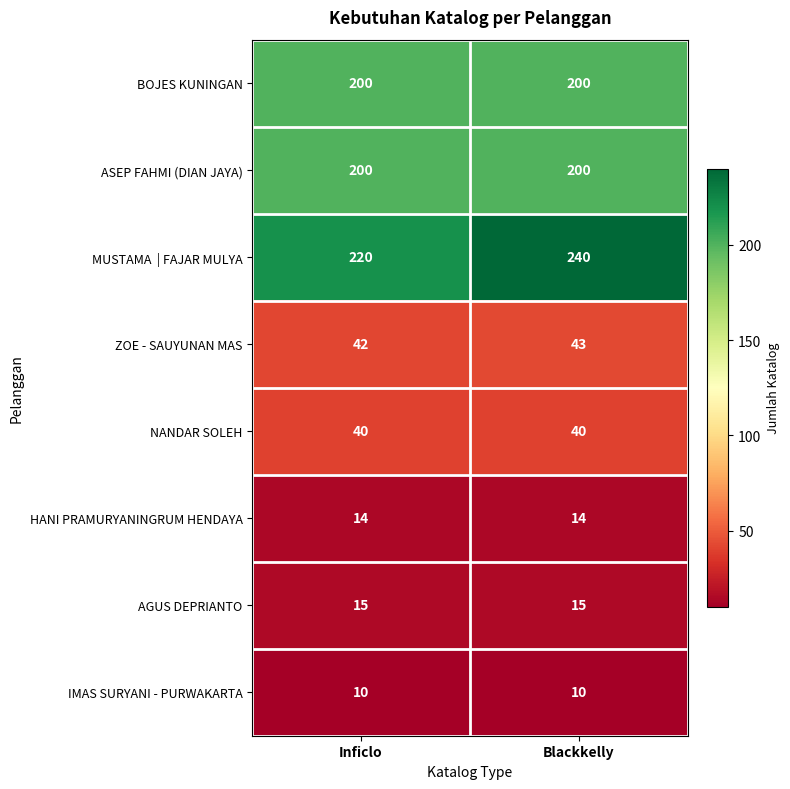

What is the maximum value shown in the chart?

240